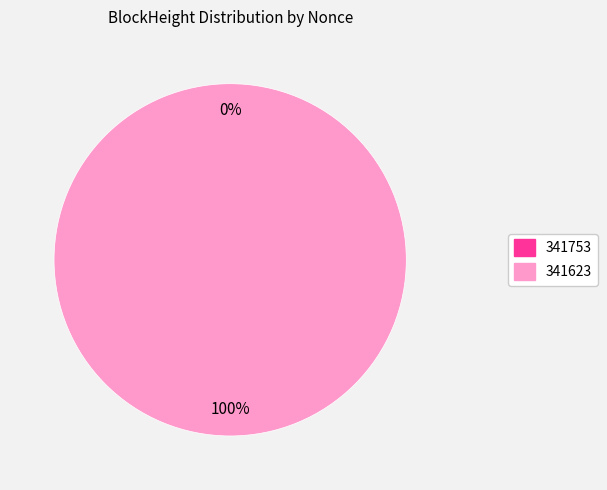

Combined, do 341623 and 341753 account for over 50%?

Yes